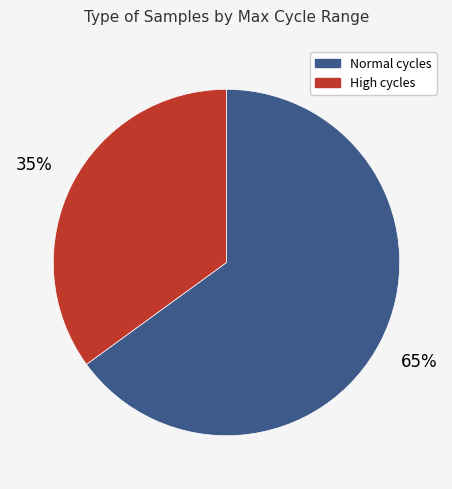

To the nearest percent, what is the combined percentage of Normal cycles and High cycles?

100%